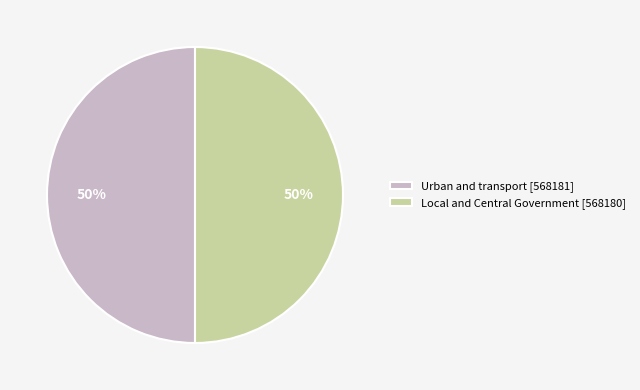

To the nearest percent, what portion does Urban and transport [568181] represent?

50%